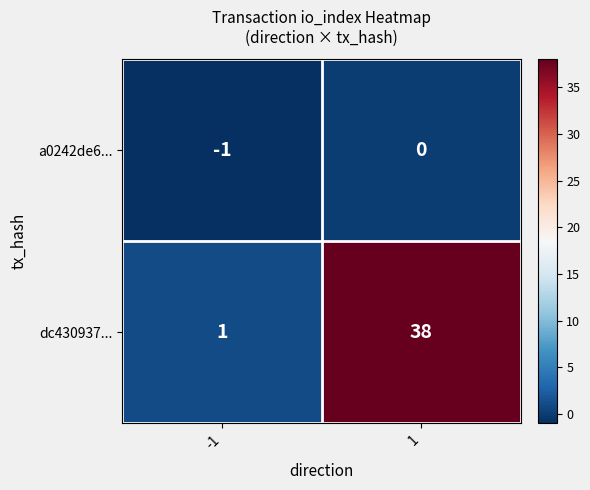

List the series in order of their peak value, lowest first.

a0242de6..., dc430937...